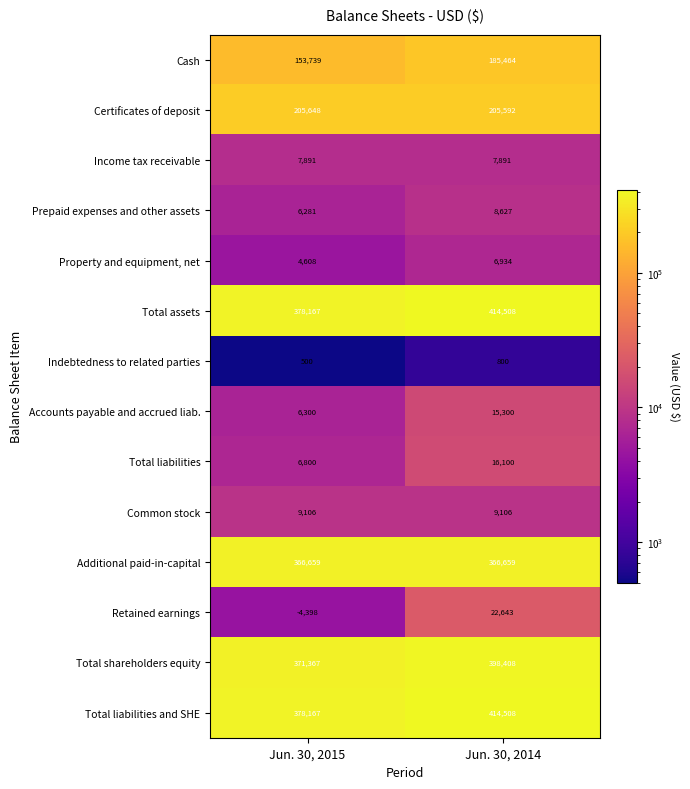

What is the sum of all Accounts payable and accrued liab. values?

21600